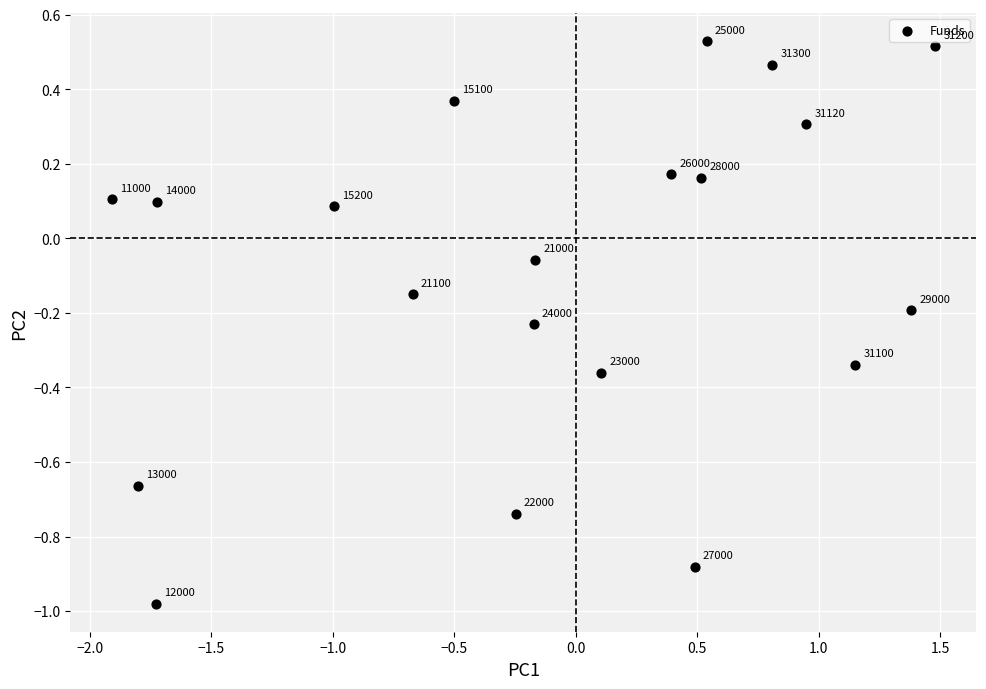

What is the range of X values (max minus min)?

3.4